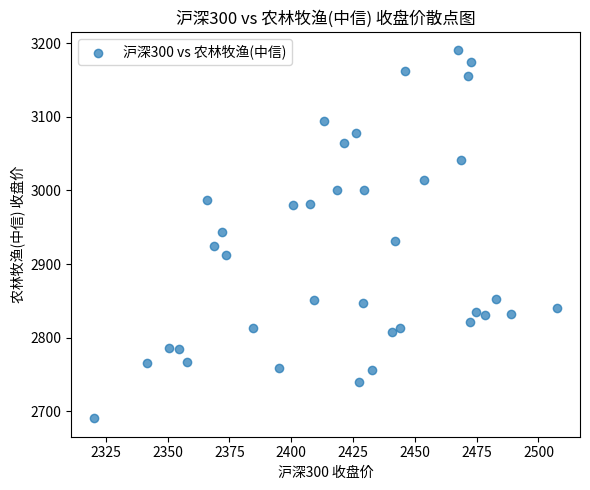

What is the range of Y values (max minus min)?

499.5